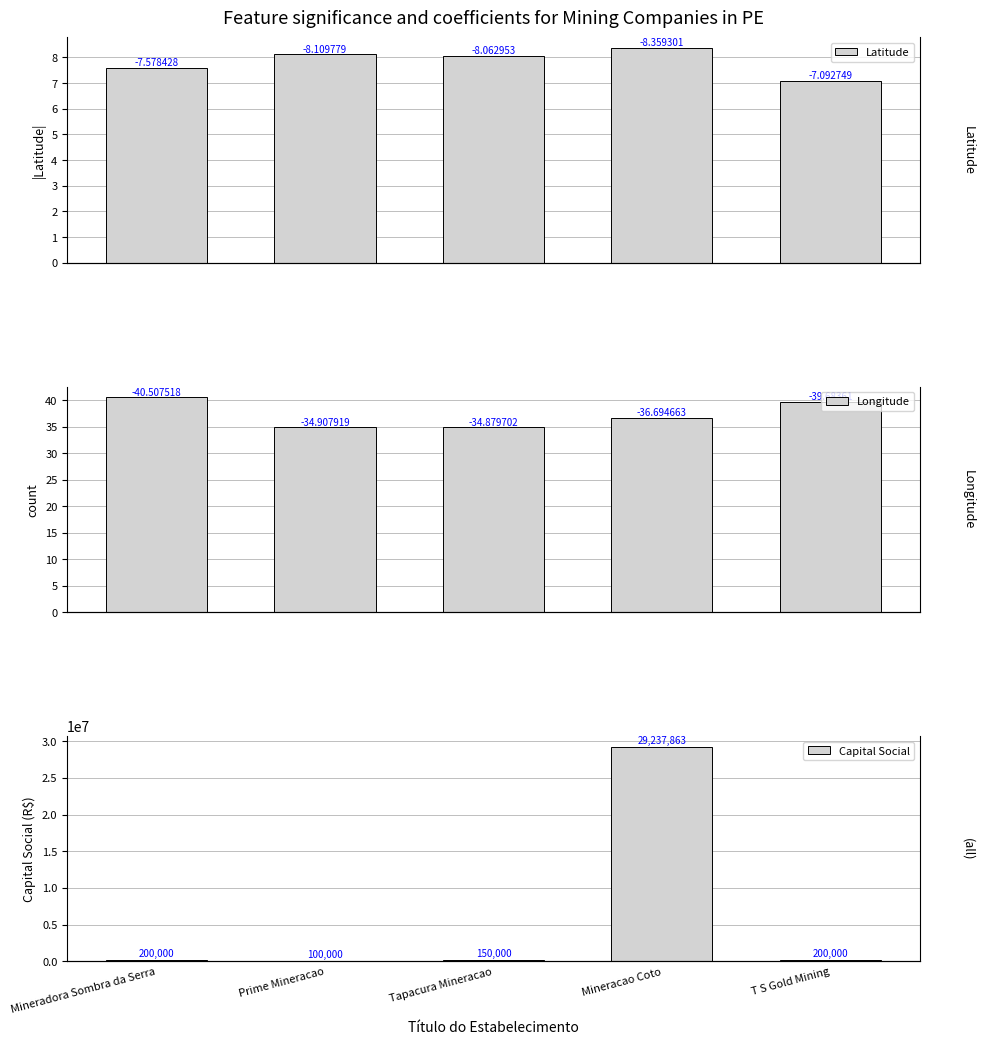

List the series in order of their peak value, lowest first.

Latitude, Longitude, Capital Social